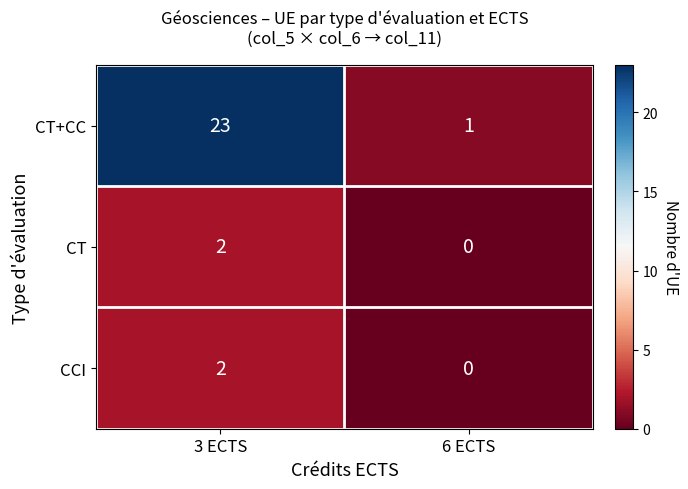

Which category has the highest value across all series?

3 ECTS